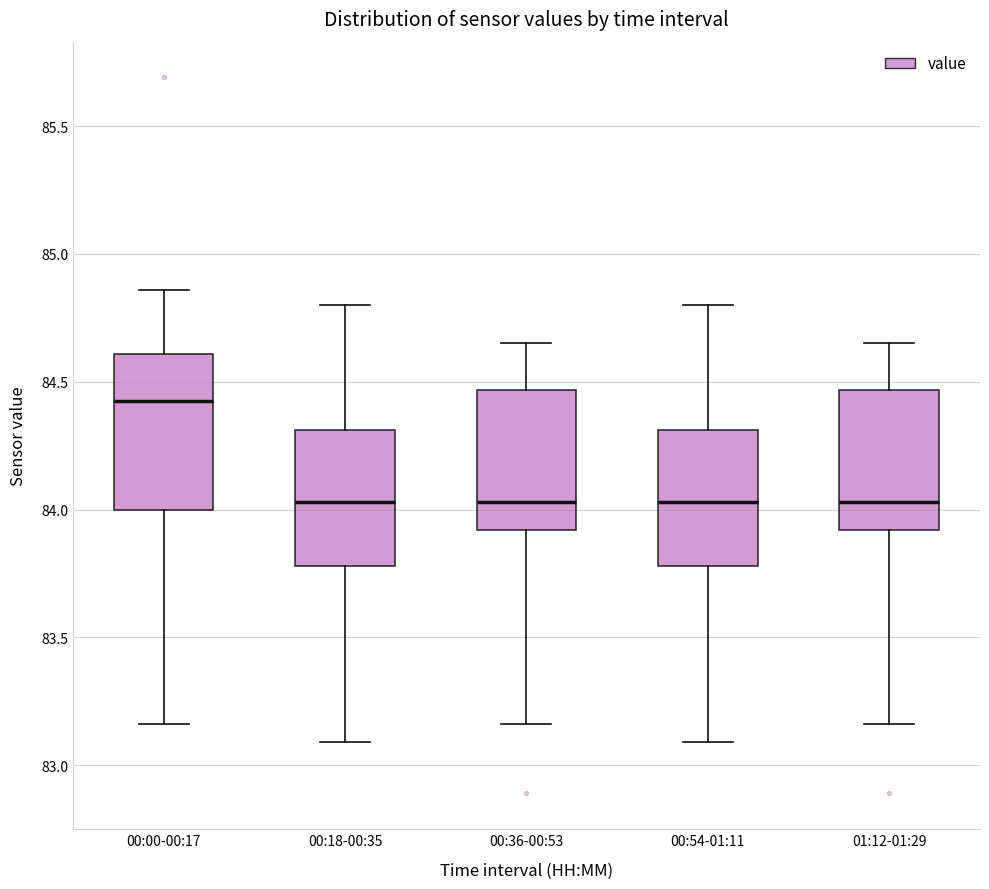

Reading left to right, transcribe this box plot: for each box, give where its median line is, the range the box spans, and where its two whiskers end, as read against the y-axis. The values are not printed on the chart, so give them approximately, as read against the axis.

00:00-00:17: median 84.45, box 84.00 to 84.60, whiskers 83.15 to 84.85
00:18-00:35: median 84.05, box 83.80 to 84.30, whiskers 83.10 to 84.80
00:36-00:53: median 84.05, box 83.90 to 84.45, whiskers 83.15 to 84.65
00:54-01:11: median 84.05, box 83.80 to 84.30, whiskers 83.10 to 84.80
01:12-01:29: median 84.05, box 83.90 to 84.45, whiskers 83.15 to 84.65